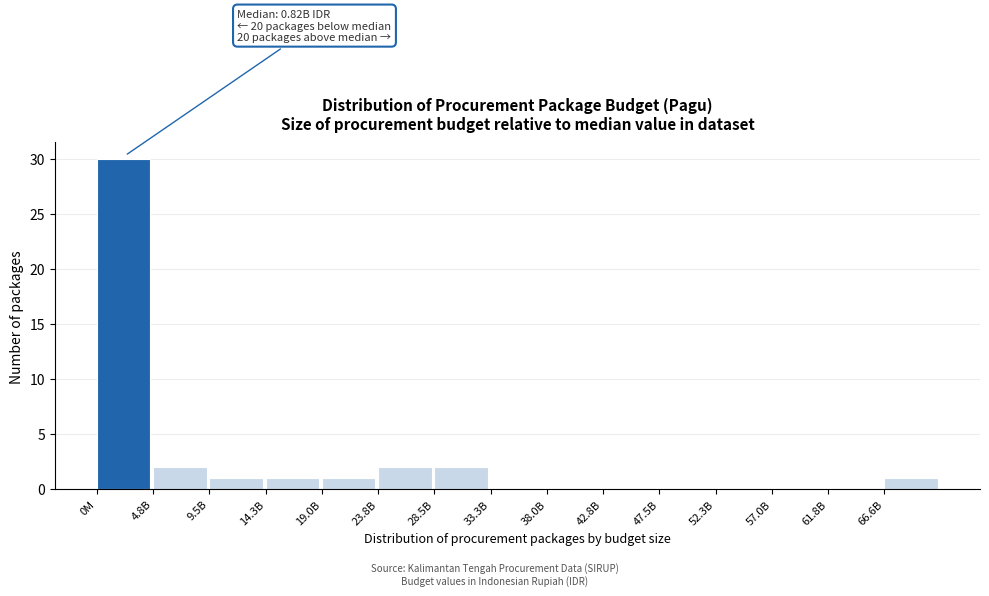

Reading left to right, what are all the values shown in this chart?

0M=30	4.8B=2	9.5B=1	14.3B=1	19.0B=1	23.8B=2	28.5B=2	33.3B=0	38.0B=0	42.8B=0	47.5B=0	52.3B=0	57.0B=0	61.8B=0	66.6B=1